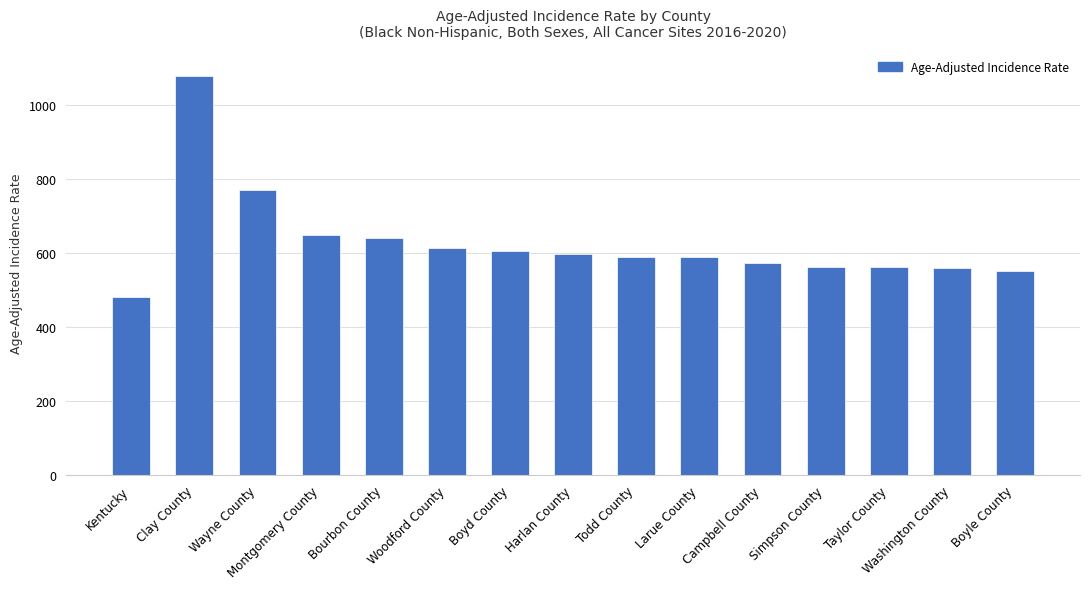

Is it true that the value at Simpson County is 561.4?

True